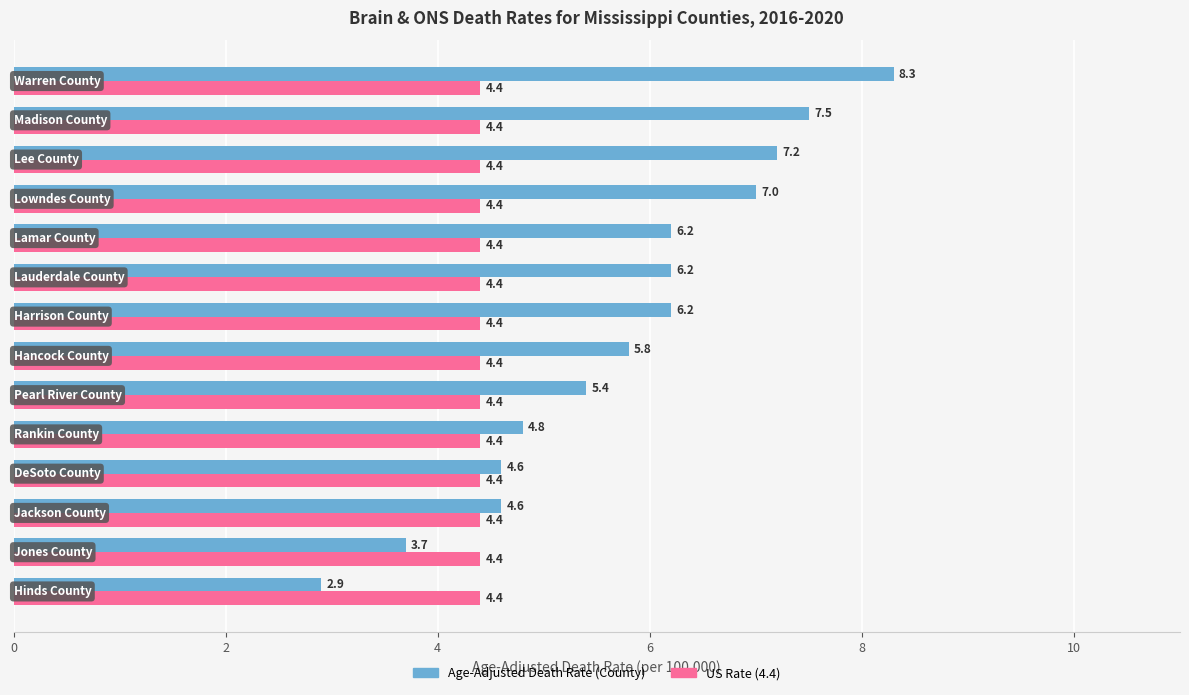

What is the greatest value displayed?

8.3